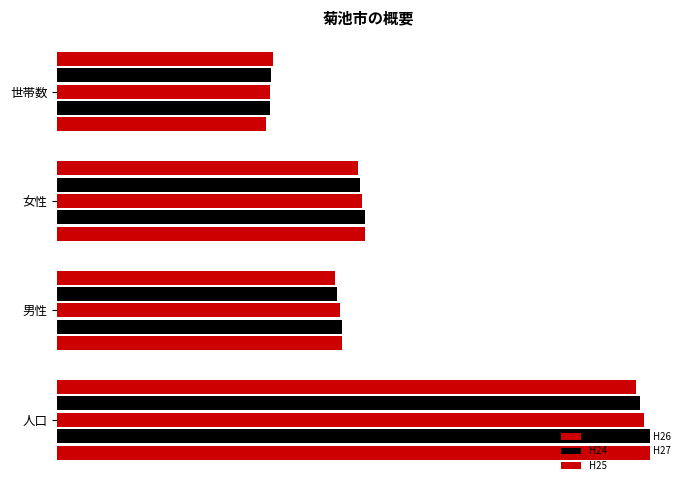

What are all the series names shown in the legend?

H23, H24, H25, H26, H27